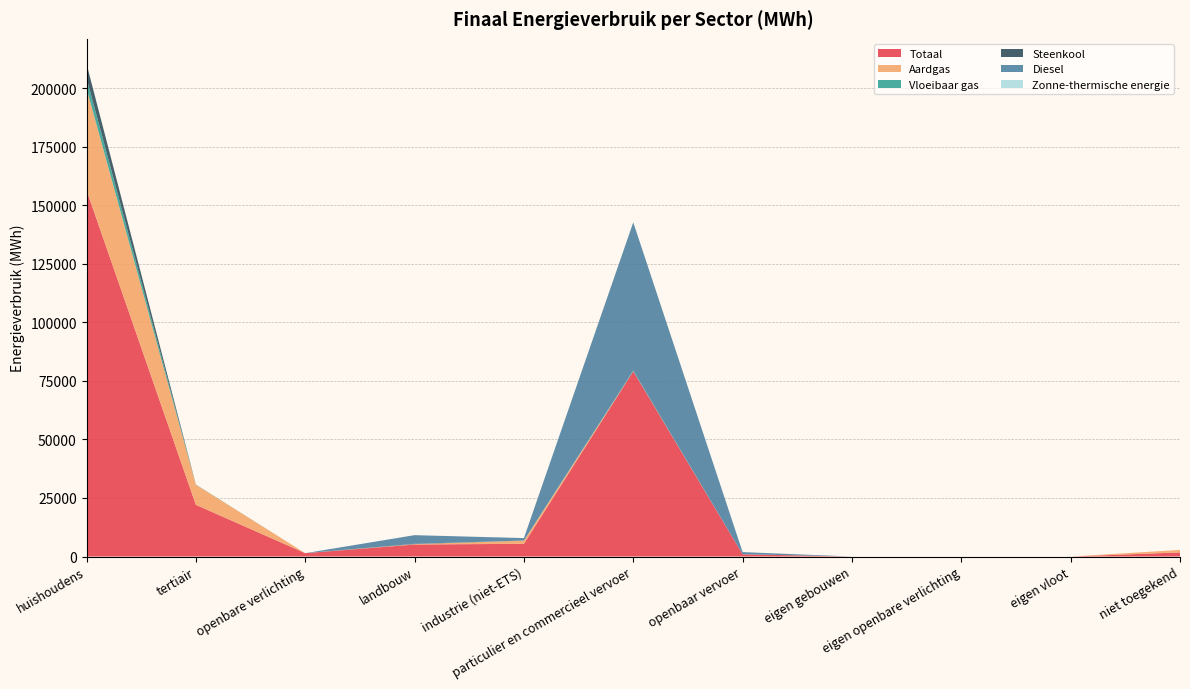

Reading left to right, what are all the values shown in this chart?

Totaal: huishoudens=156402.0	tertiair=22080.9	openbare verlichting=1431.3	landbouw=5131.4	industrie (niet-ETS)=5429.5	particulier en commercieel vervoer=79084.9	openbaar vervoer=964.6	eigen gebouwen=0.0	eigen openbare verlichting=0.0	eigen vloot=0.0	niet toegekend=1755.1
Aardgas: huishoudens=43456.3	tertiair=8576.4	openbare verlichting=0.0	landbouw=149.5	industrie (niet-ETS)=1363.5	particulier en commercieel vervoer=5.5	openbaar vervoer=0.0	eigen gebouwen=0.0	eigen openbare verlichting=0.0	eigen vloot=0.0	niet toegekend=1069.1
Vloeibaar gas: huishoudens=4467.6	tertiair=96.8	openbare verlichting=0.0	landbouw=10.6	industrie (niet-ETS)=24.4	particulier en commercieel vervoer=313.6	openbaar vervoer=0.0	eigen gebouwen=0.0	eigen openbare verlichting=0.0	eigen vloot=0.0	niet toegekend=0.0
Steenkool: huishoudens=6036.9	tertiair=0.0	openbare verlichting=0.0	landbouw=139.8	industrie (niet-ETS)=8.5	particulier en commercieel vervoer=0.0	openbaar vervoer=0.0	eigen gebouwen=0.0	eigen openbare verlichting=0.0	eigen vloot=0.0	niet toegekend=0.0
Diesel: huishoudens=0.0	tertiair=0.0	openbare verlichting=0.0	landbouw=3688.6	industrie (niet-ETS)=1039.7	particulier en commercieel vervoer=63266.2	openbaar vervoer=924.1	eigen gebouwen=0.0	eigen openbare verlichting=0.0	eigen vloot=0.0	niet toegekend=0.0
Zonne-thermische energie: huishoudens=120.4	tertiair=0.0	openbare verlichting=0.0	landbouw=0.0	industrie (niet-ETS)=0.0	particulier en commercieel vervoer=0.0	openbaar vervoer=0.0	eigen gebouwen=0.0	eigen openbare verlichting=0.0	eigen vloot=0.0	niet toegekend=0.0